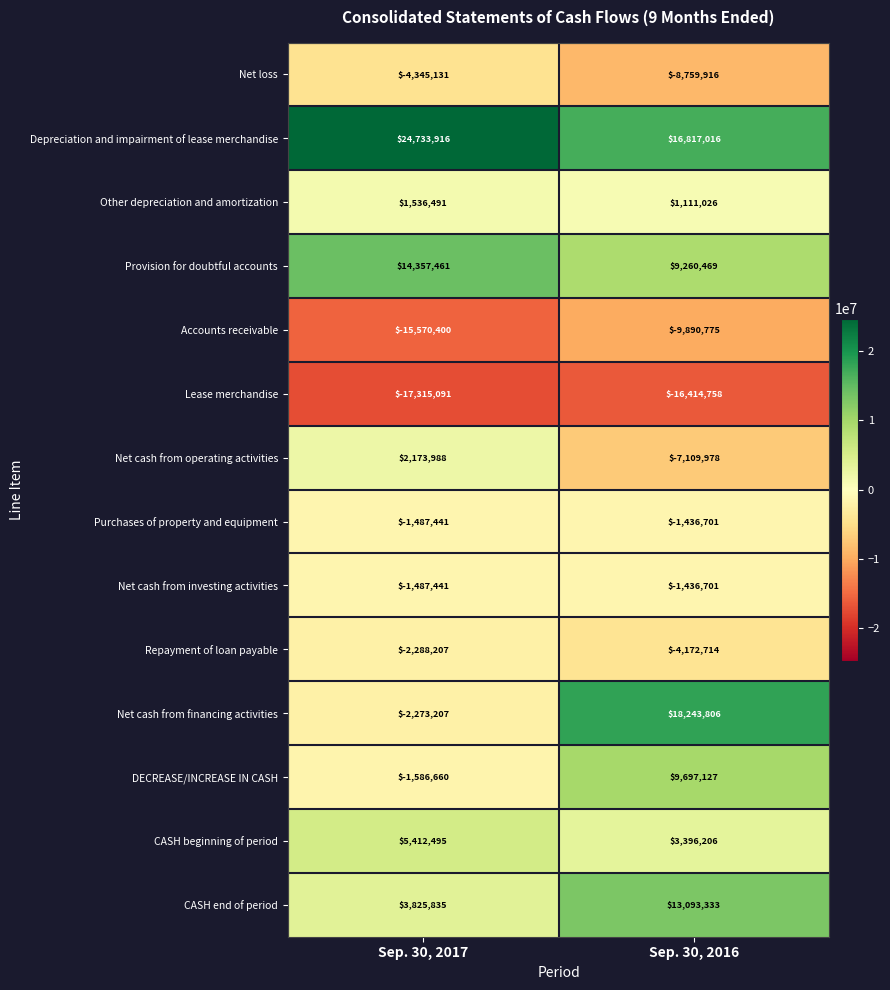

List the labels in order of CASH beginning of period value, smallest first.

Sep. 30, 2016, Sep. 30, 2017